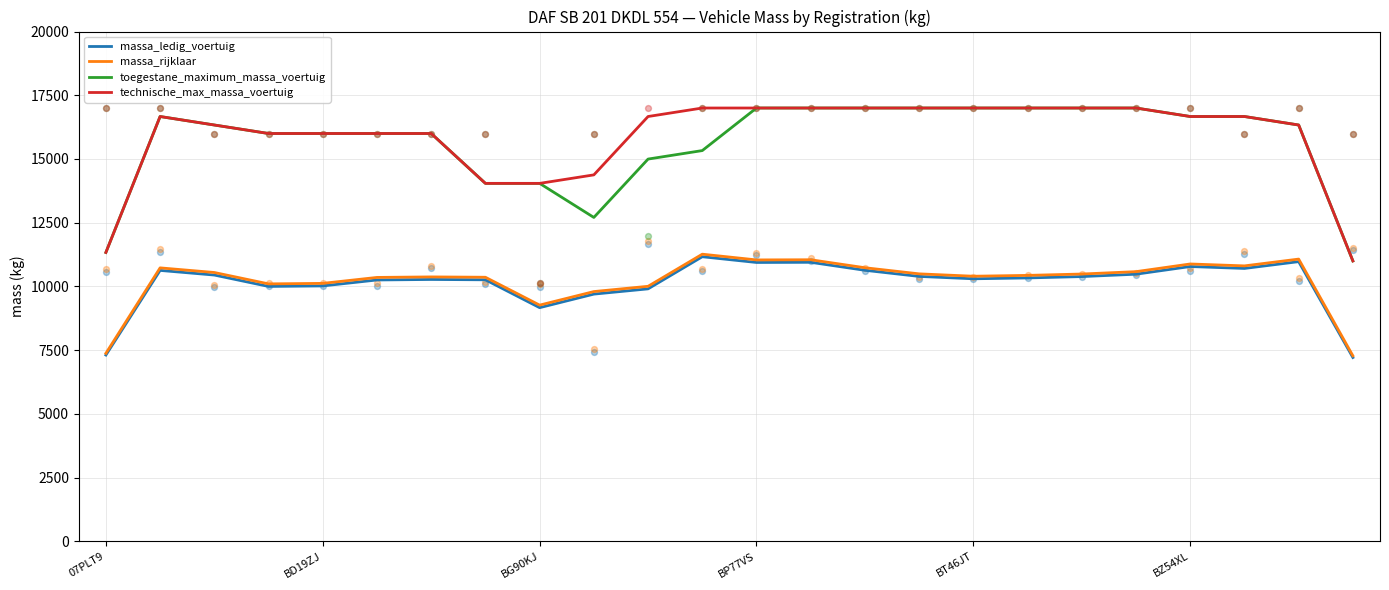

Which series reaches the minimum Y coordinate?

massa_ledig_voertuig